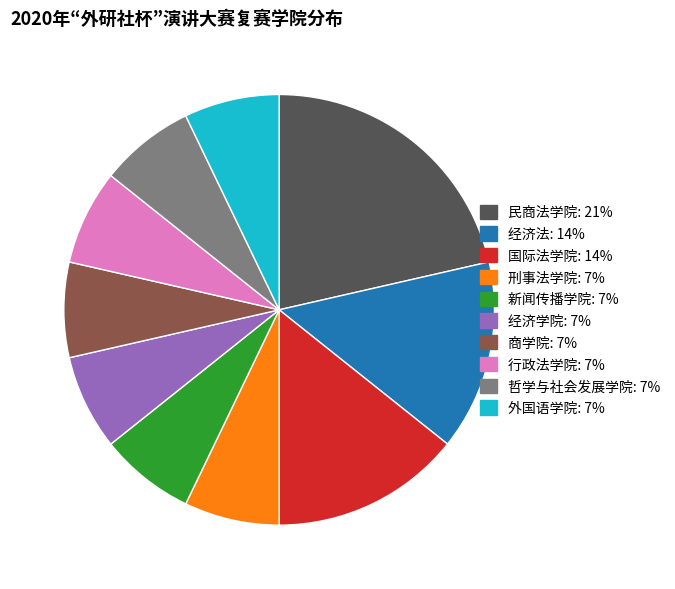

Which slice is the largest?

民商法学院